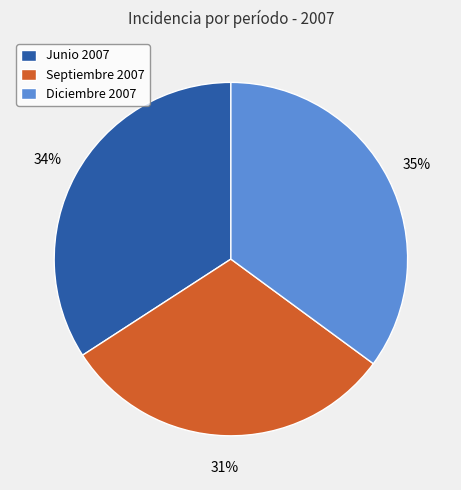

How many slices are in this pie chart?

3